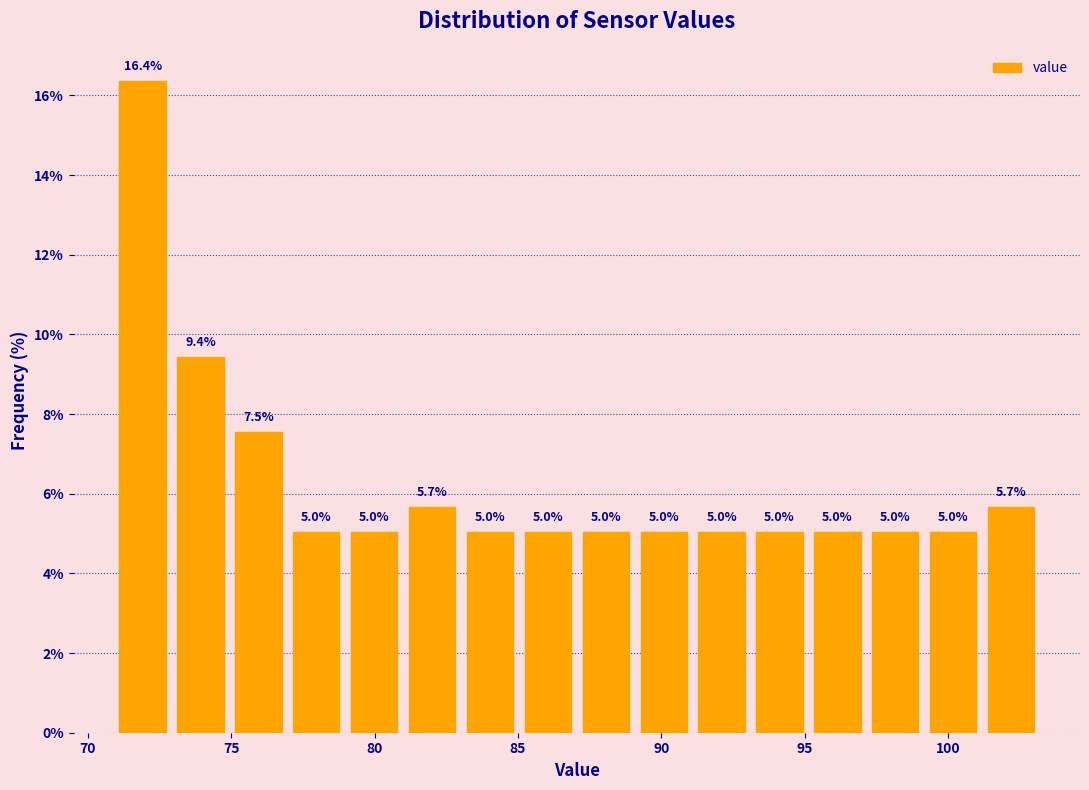

Reading left to right, transcribe this chart: for each bar, give the range it covers on the x-axis and its height. The bar edges are not printed on the chart, so give them approximately, as read against the axis.

71 to 73: 16.4
73 to 75: 9.4
75 to 77: 7.5
77 to 79: 5.0
79 to 81: 5.0
81 to 83: 5.7
83 to 85: 5.0
85 to 87: 5.0
87 to 89: 5.0
89 to 91: 5.0
91 to 93: 5.0
93 to 95: 5.0
95 to 97: 5.0
97 to 99: 5.0
99 to 101: 5.0
101 to 103: 5.7